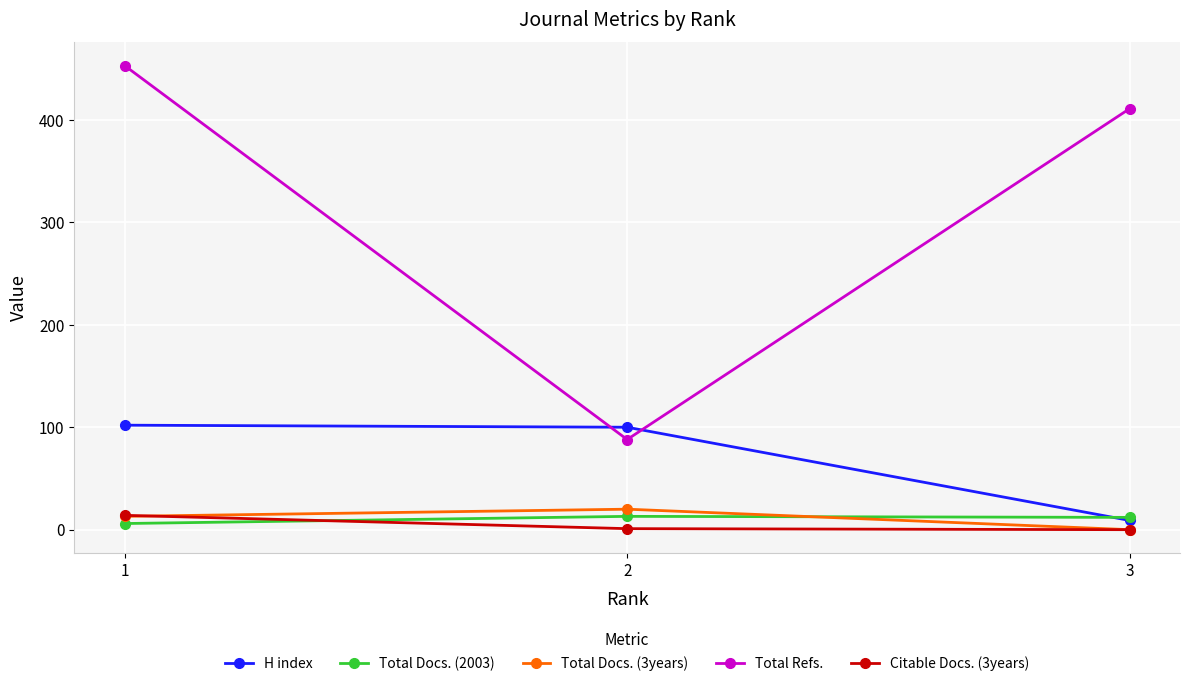

Read the Total Docs. (2003) value at 2.

13